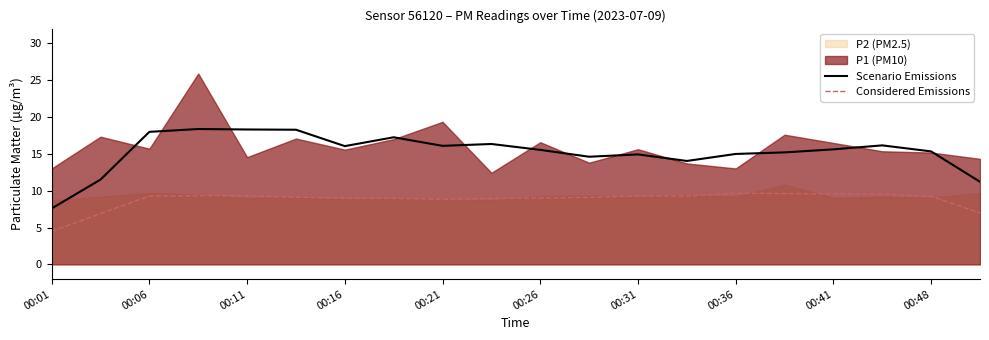

True or false: Considered Emissions and Scenario Emissions cross at least once.

False